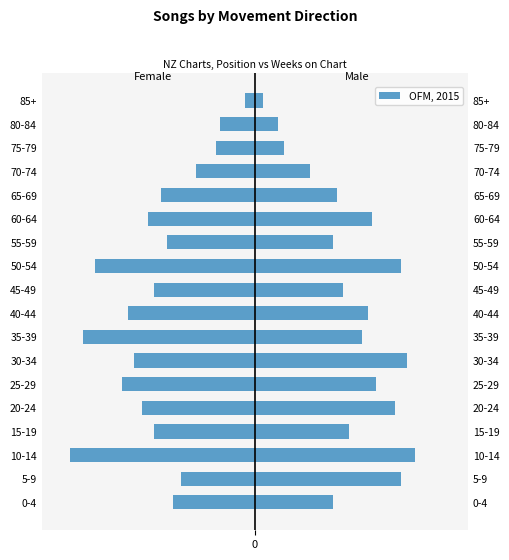

Read the value at 50-54, to the nearest 10.

-80